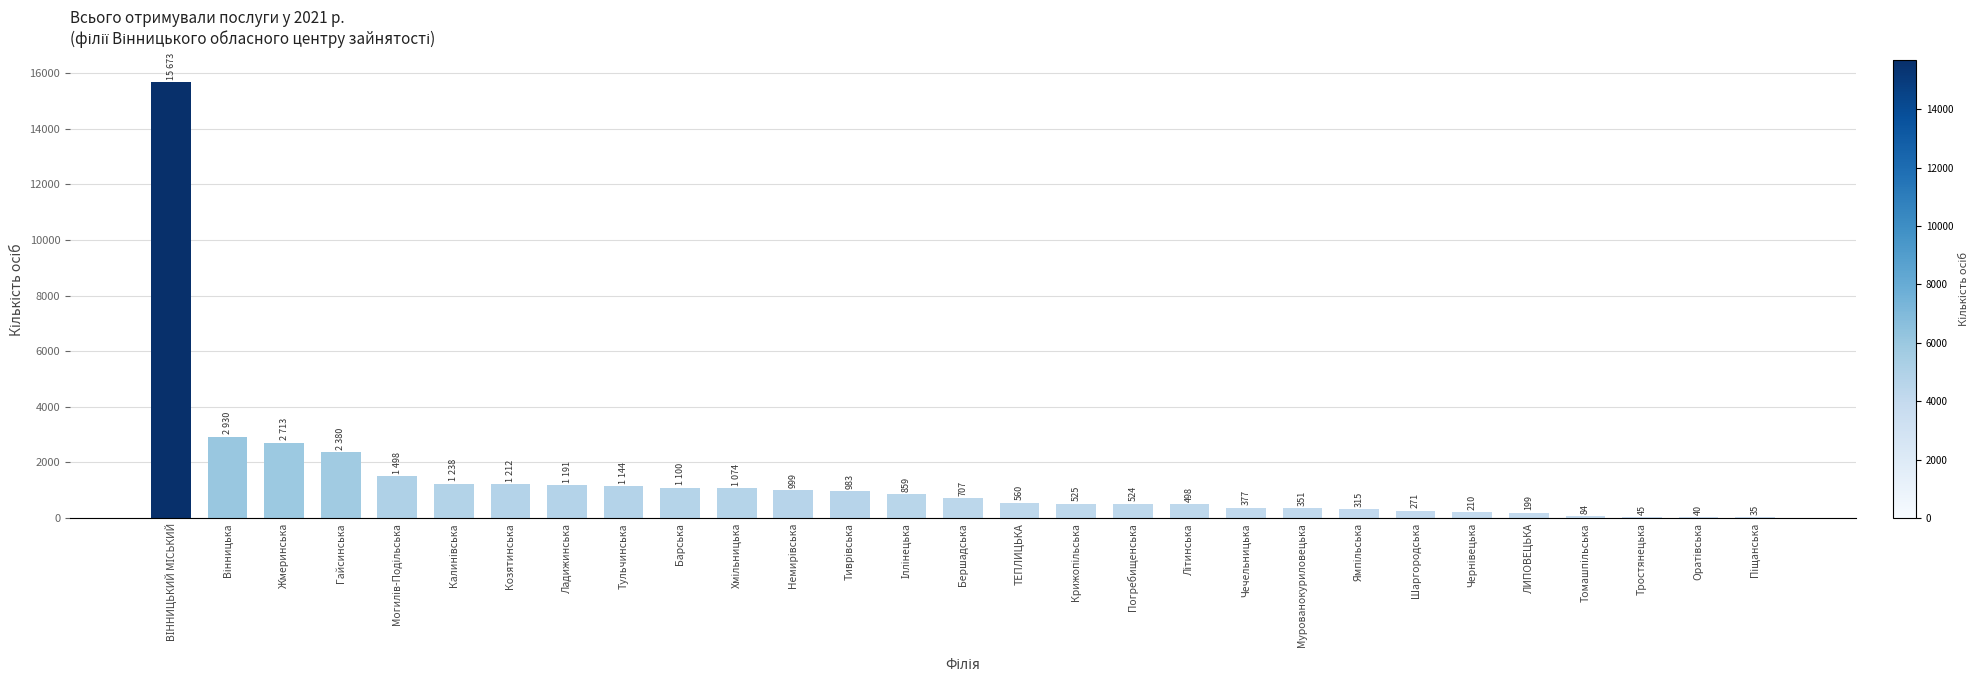

Is it true that the value at Тульчинська is 512?

False